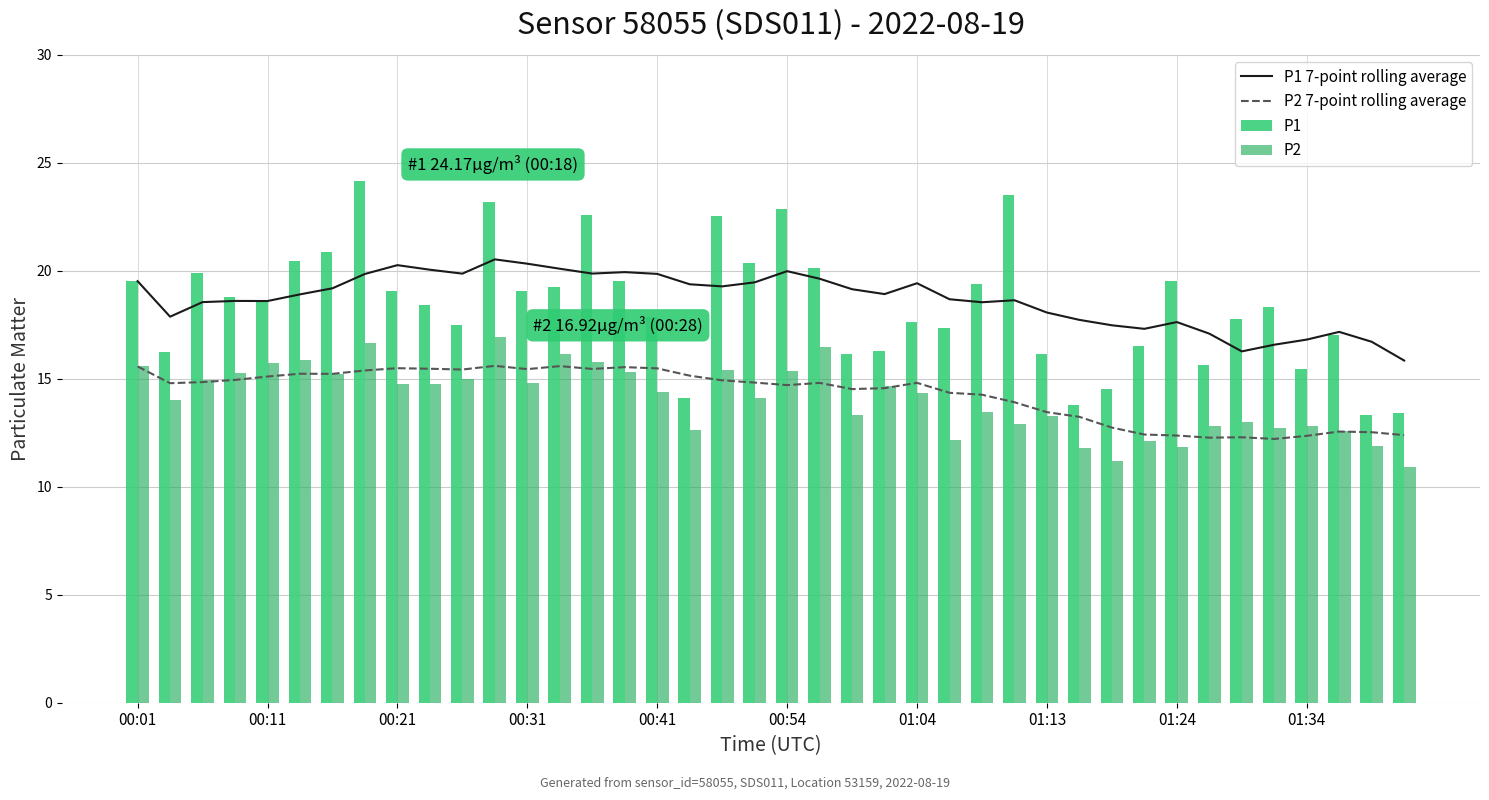

What is the maximum value for P1 7-point rolling average?

20.5